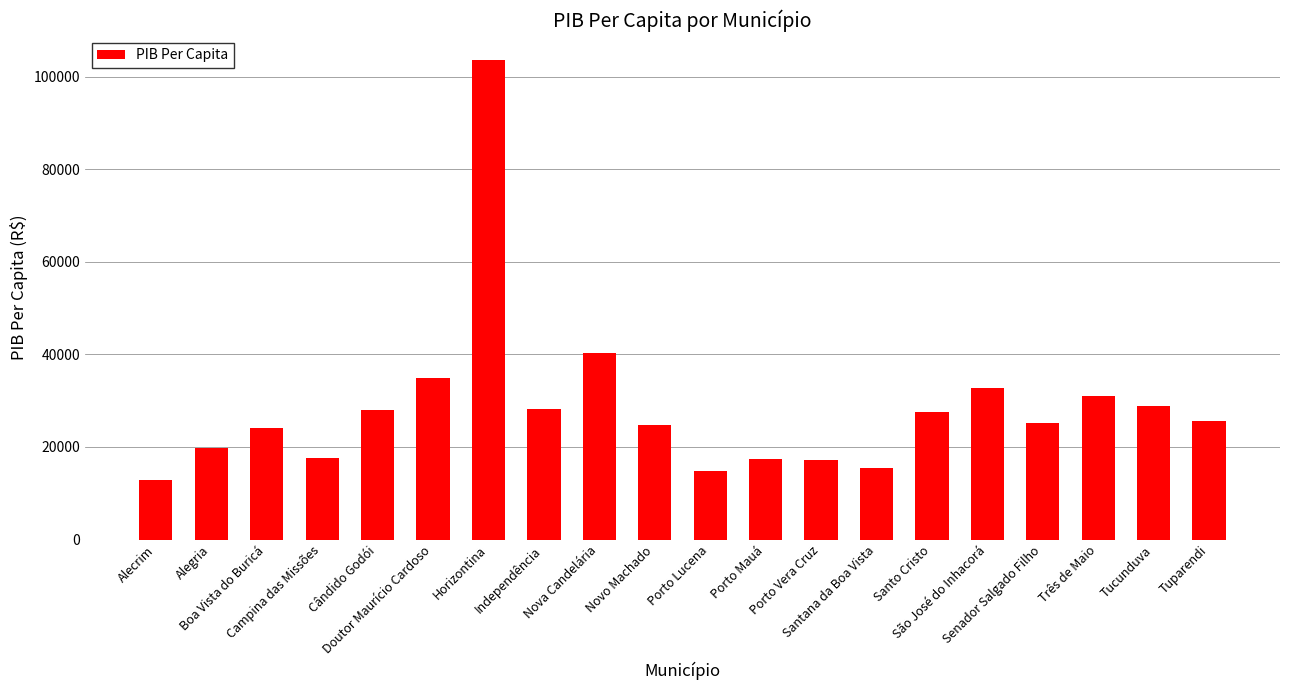

What is the minimum value shown in the chart?

12794.8